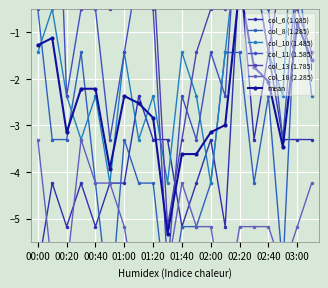

The value of col_18 (2.285) at 01:50 is -8.0. True or false?

False